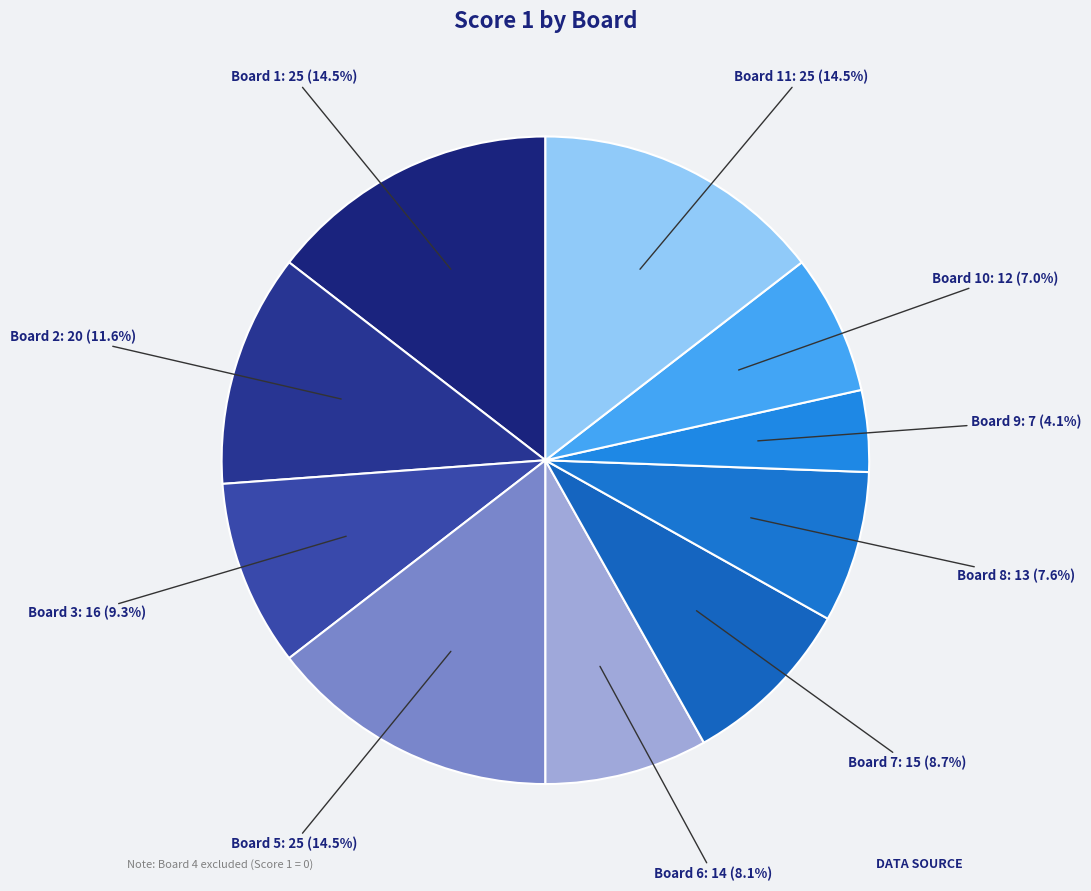

Which category has the biggest portion of the pie?

Board 1